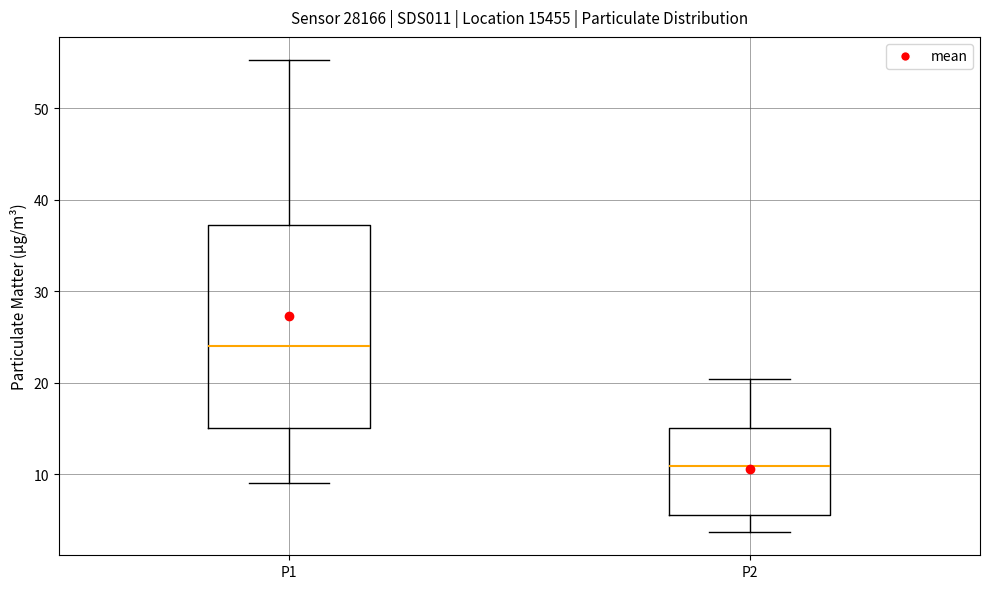

Where does the median line of the box for P1 sit on the y-axis? The values are not printed on the chart, so give them approximately, as read against the axis.

24